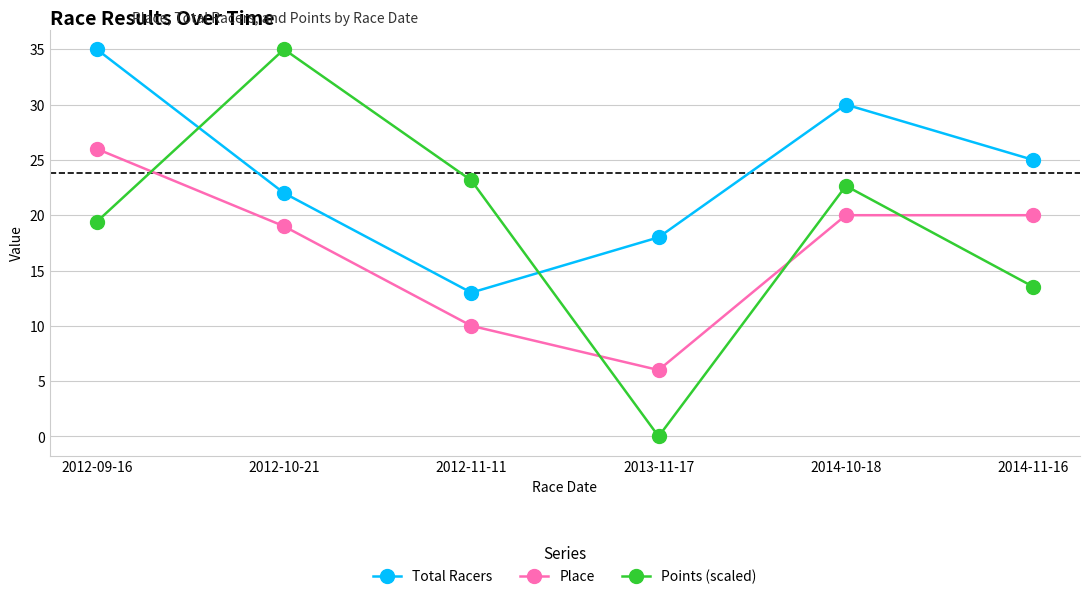

True or false: Points (scaled) has a value of 7.2 at 2014-11-16.

False